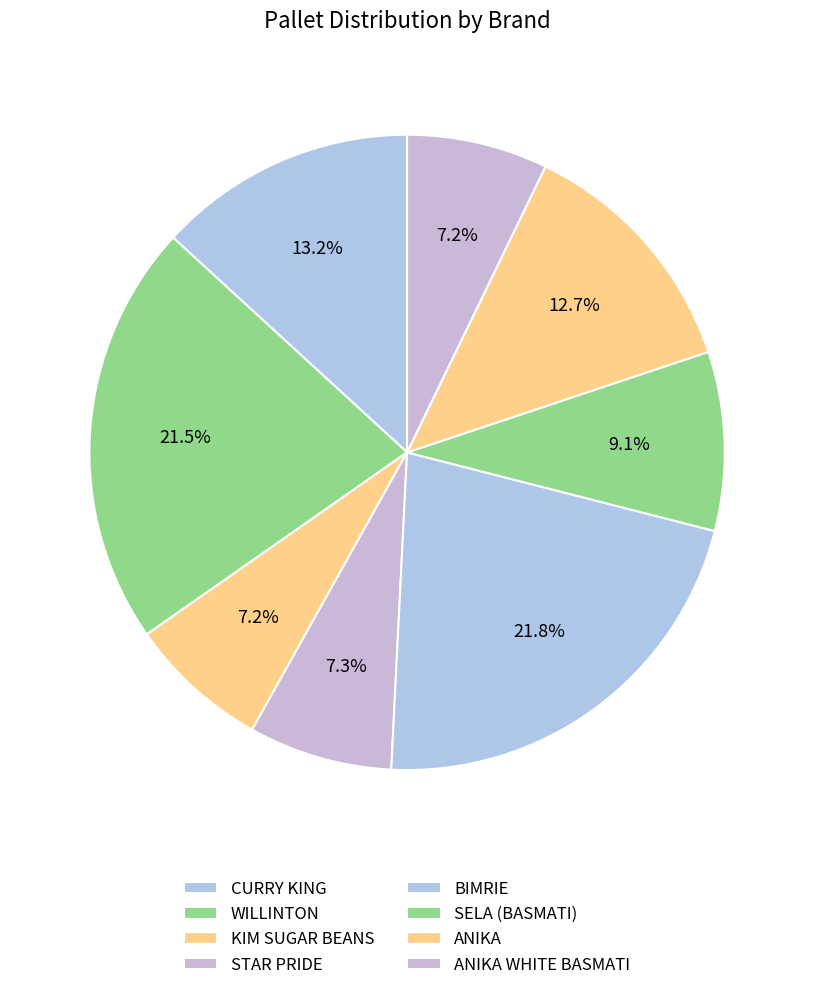

To the nearest percent, what is the average slice percentage?

12%